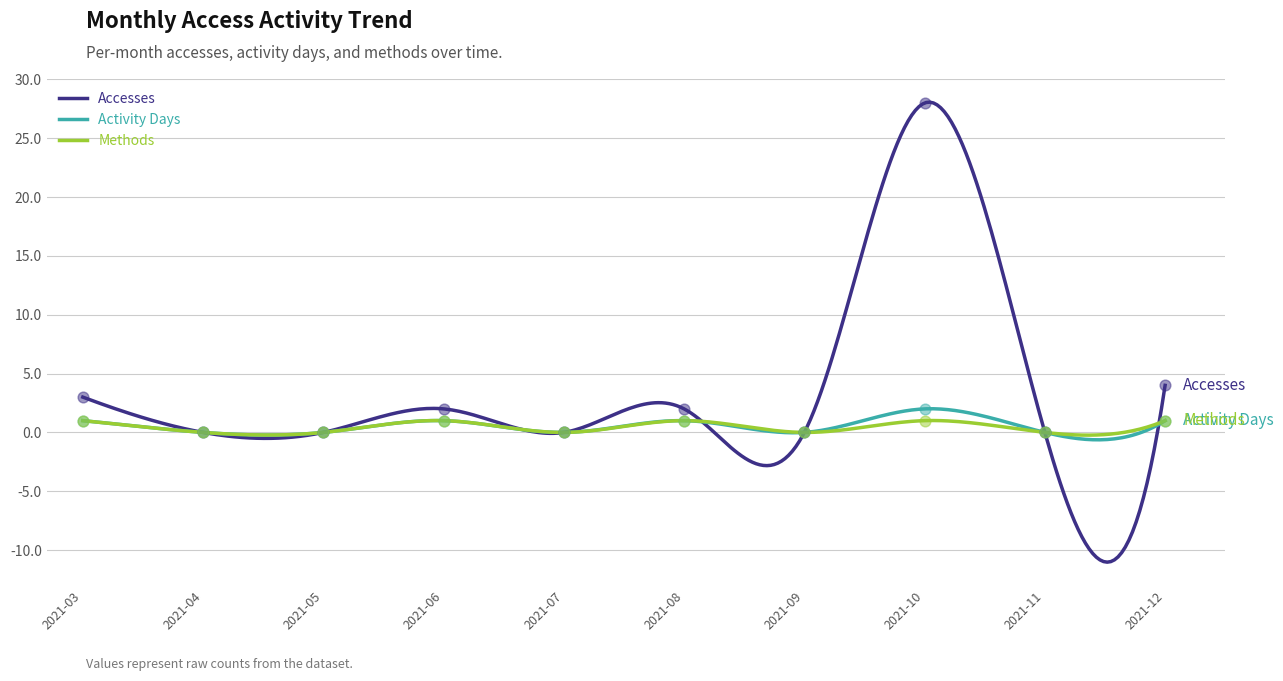

Is the value of Methods at 2021-09 greater than the value of Activity Days at 2021-06?

No